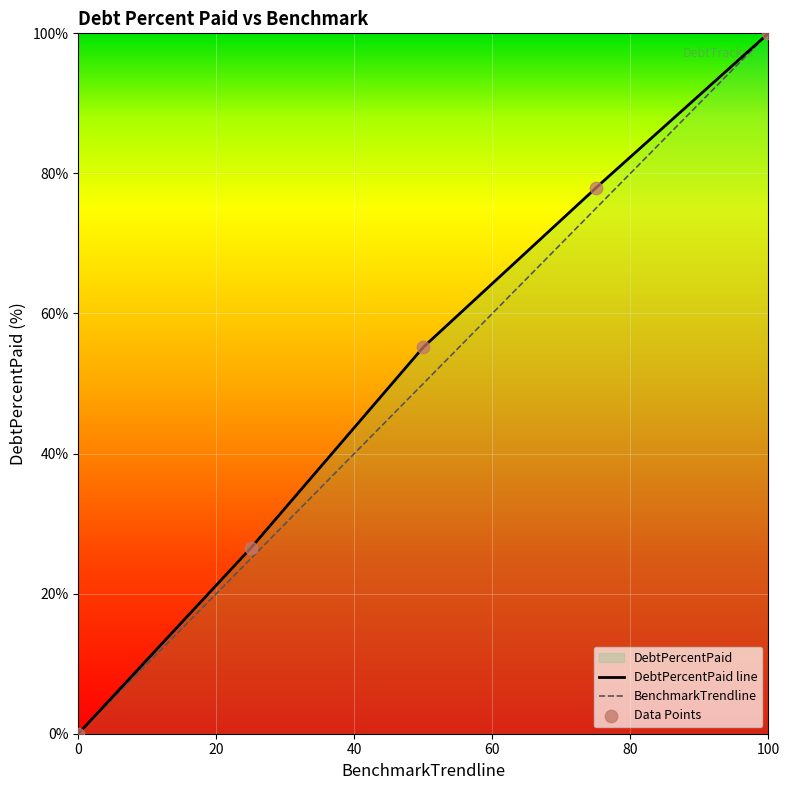

Which series contains the highest Y value?

DebtPercentPaid